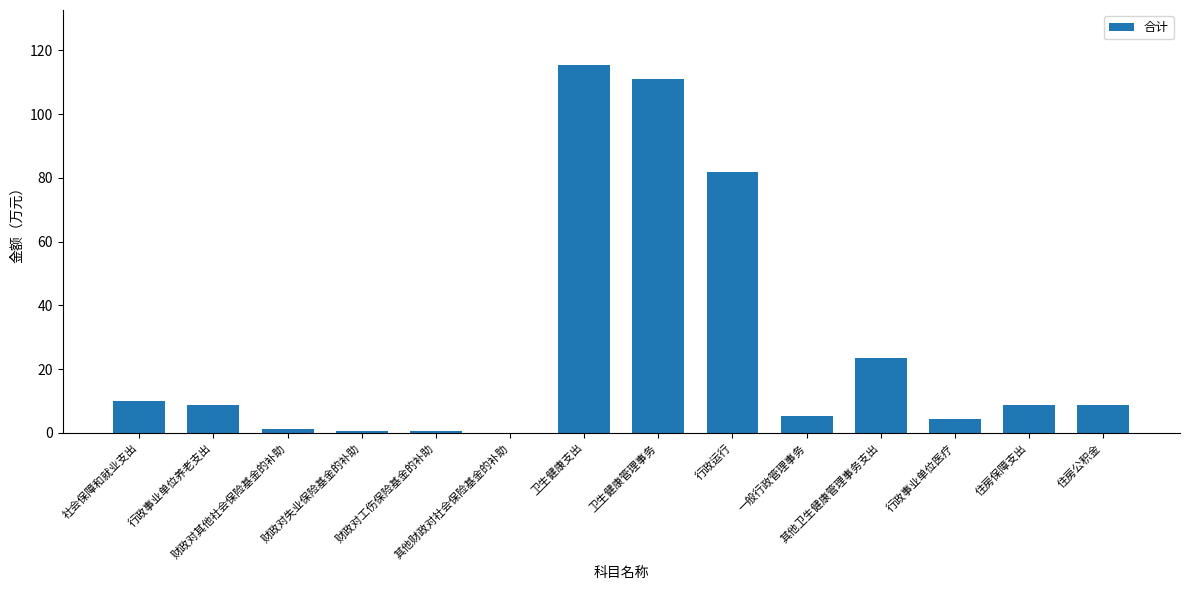

What is the sum of all values?

380.1